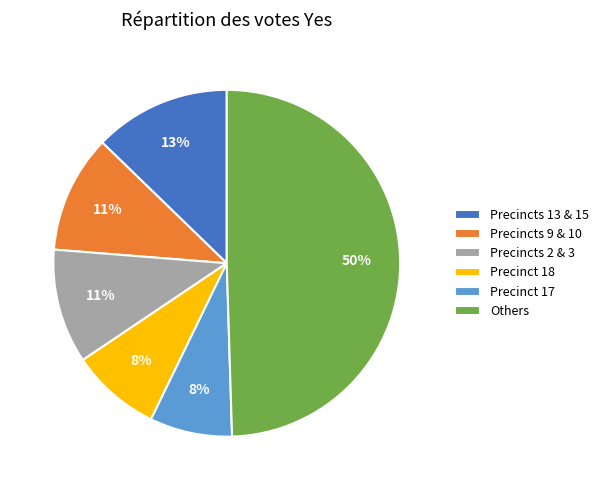

Is the sum of Precincts 9 & 10 and Precincts 2 & 3 greater than half?

No